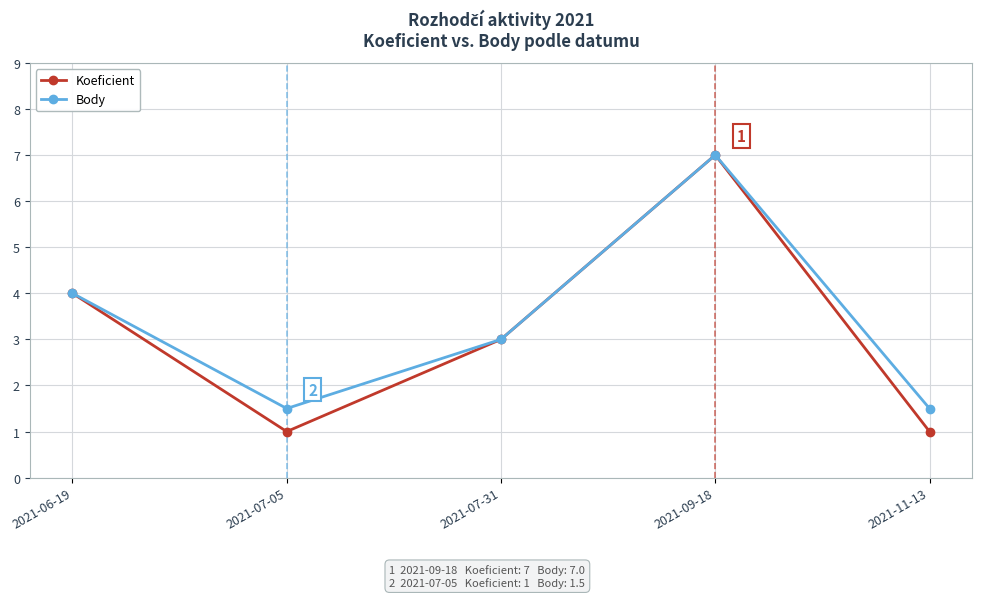

Count the number of categories in the chart.

5